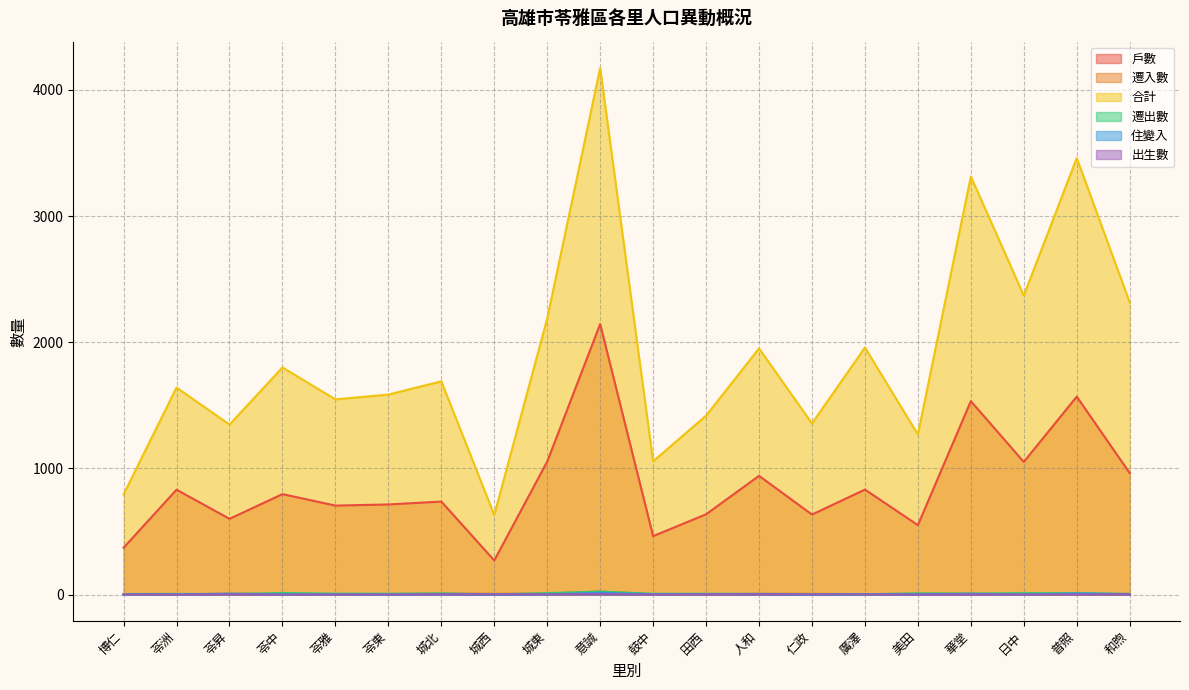

Which category has the highest value in the 遷出數 series?

意誠